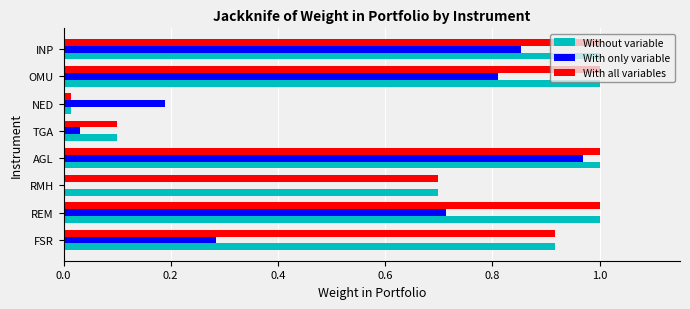

True or false: With all variables has a value of 1.0 at OMU.

True